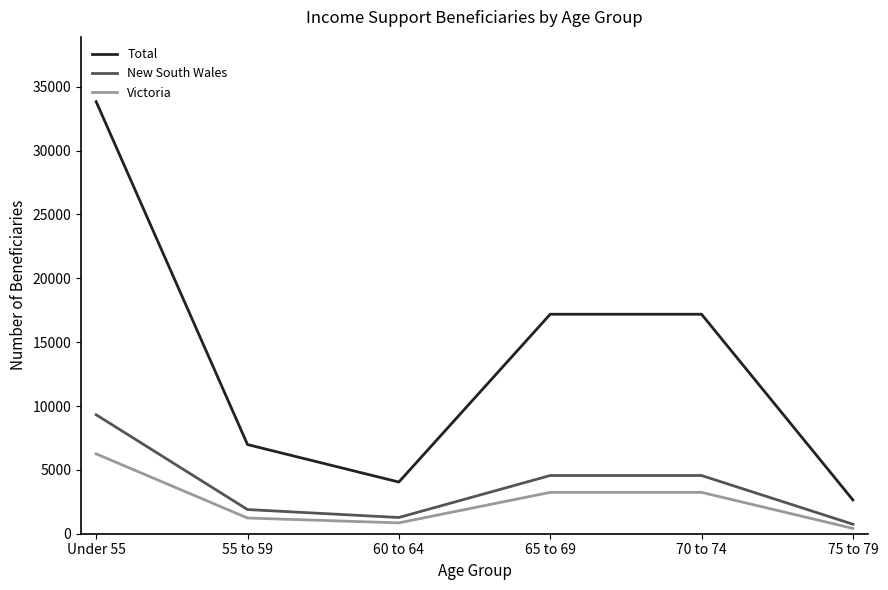

True or false: Total and Victoria intersect in this chart.

False